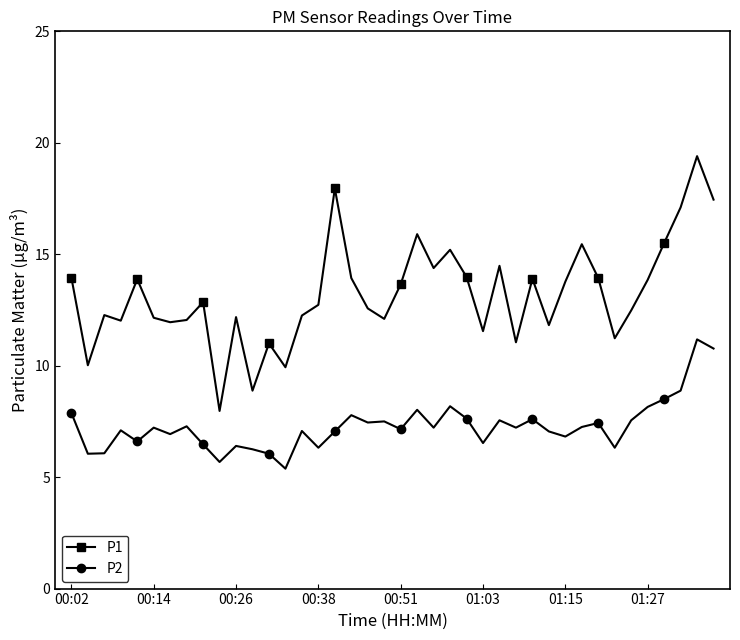

True or false: P1 has more than 2 interior local peaks.

True